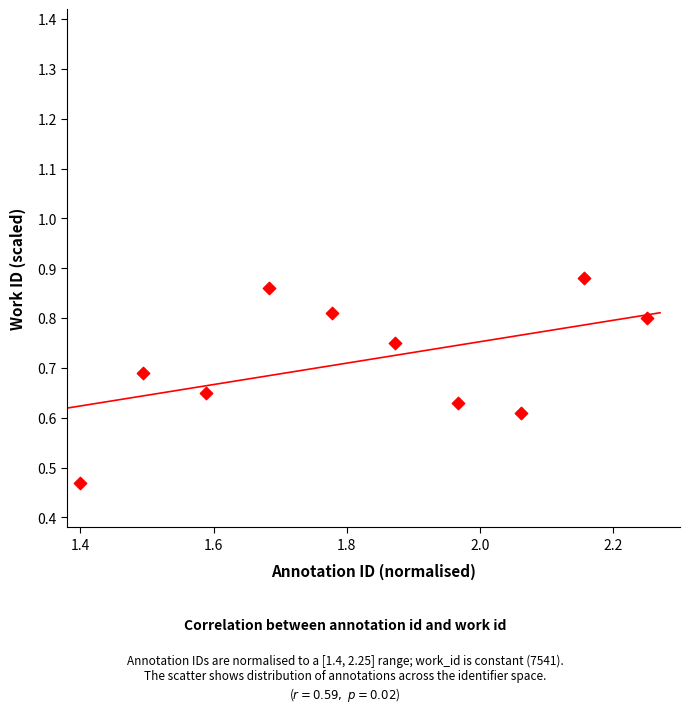

What is the range of Y values (max minus min)?

0.4